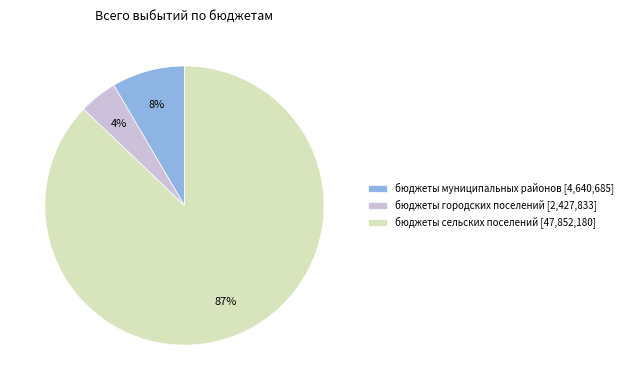

Combined, do бюджеты сельских поселений [47,852,180] and бюджеты муниципальных районов [4,640,685] account for over 50%?

Yes